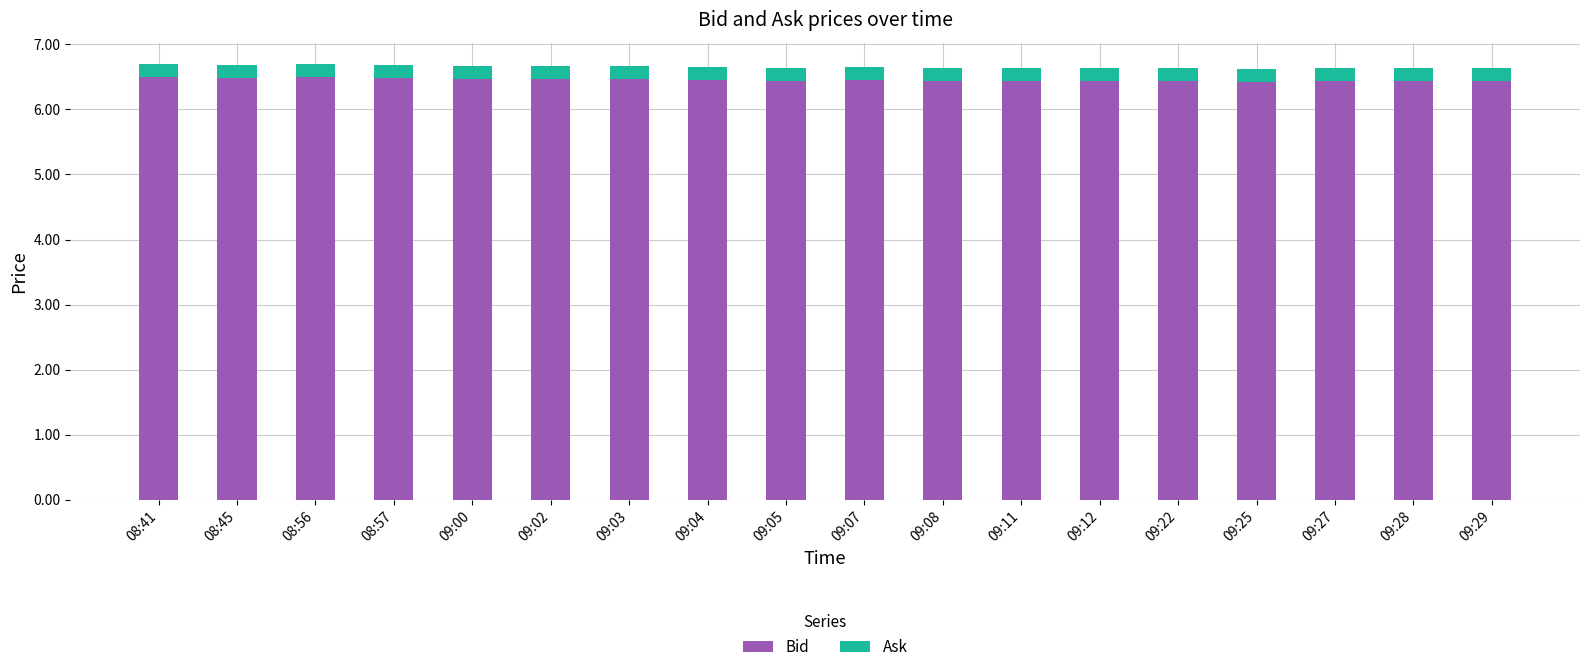

What is the average value of the Bid series?

6.5